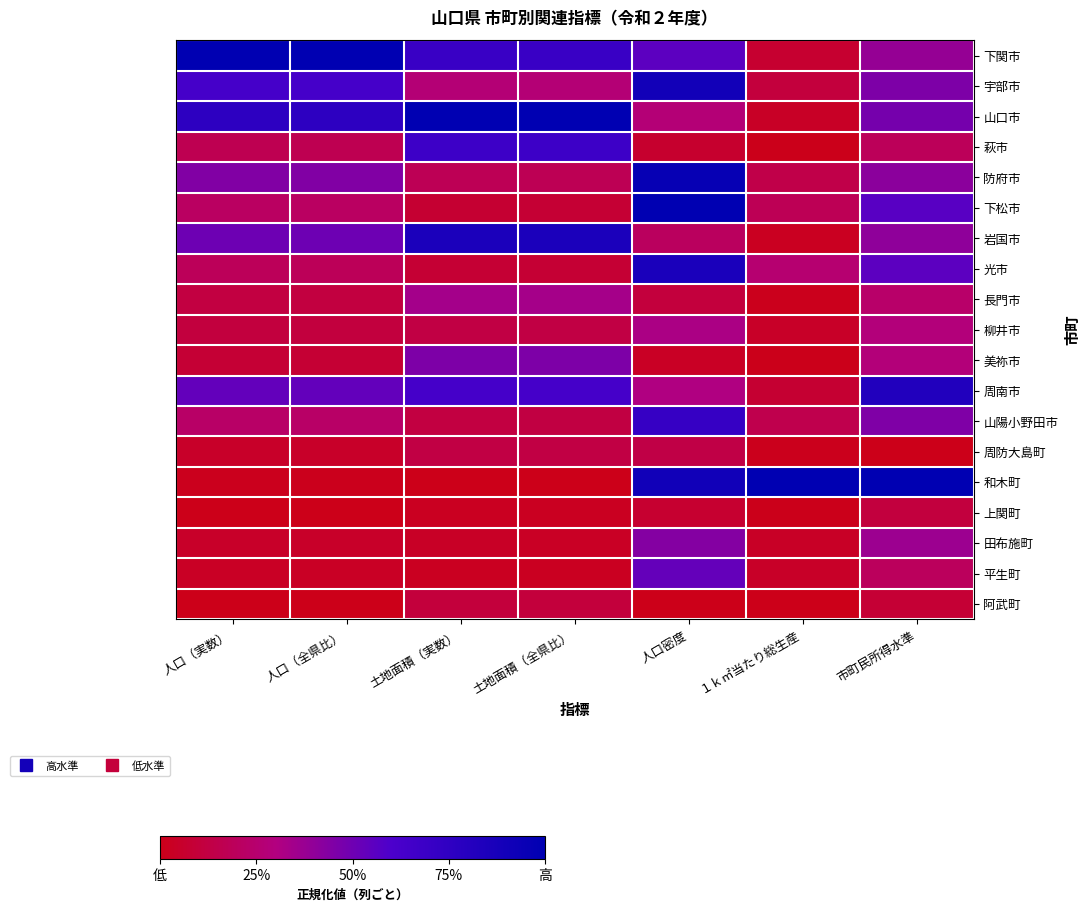

Reading left to right, list all the values displayed in this chart.

下関市: 人口（実数）=1.0	人口（全県比）=1.0	土地面積（実数）=0.7	土地面積（全県比）=0.7	人口密度=0.6	１ｋ㎡当たり総生産=0.1	市町民所得水準=0.4
宇部市: 人口（実数）=0.6	人口（全県比）=0.6	土地面積（実数）=0.3	土地面積（全県比）=0.3	人口密度=0.9	１ｋ㎡当たり総生産=0.1	市町民所得水準=0.5
山口市: 人口（実数）=0.8	人口（全県比）=0.8	土地面積（実数）=1.0	土地面積（全県比）=1.0	人口密度=0.3	１ｋ㎡当たり総生産=0.0	市町民所得水準=0.5
萩市: 人口（実数）=0.2	人口（全県比）=0.2	土地面積（実数）=0.7	土地面積（全県比）=0.7	人口密度=0.1	１ｋ㎡当たり総生産=0.0	市町民所得水準=0.2
防府市: 人口（実数）=0.4	人口（全県比）=0.4	土地面積（実数）=0.2	土地面積（全県比）=0.2	人口密度=1.0	１ｋ㎡当たり総生産=0.1	市町民所得水準=0.4
下松市: 人口（実数）=0.2	人口（全県比）=0.2	土地面積（実数）=0.1	土地面積（全県比）=0.1	人口密度=1.0	１ｋ㎡当たり総生産=0.2	市町民所得水準=0.6
岩国市: 人口（実数）=0.5	人口（全県比）=0.5	土地面積（実数）=0.9	土地面積（全県比）=0.9	人口密度=0.2	１ｋ㎡当たり総生産=0.0	市町民所得水準=0.4
光市: 人口（実数）=0.2	人口（全県比）=0.2	土地面積（実数）=0.1	土地面積（全県比）=0.1	人口密度=0.9	１ｋ㎡当たり総生産=0.3	市町民所得水準=0.6
長門市: 人口（実数）=0.1	人口（全県比）=0.1	土地面積（実数）=0.3	土地面積（全県比）=0.3	人口密度=0.1	１ｋ㎡当たり総生産=0.0	市町民所得水準=0.2
柳井市: 人口（実数）=0.1	人口（全県比）=0.1	土地面積（実数）=0.1	土地面積（全県比）=0.1	人口密度=0.3	１ｋ㎡当たり総生産=0.0	市町民所得水準=0.3
美祢市: 人口（実数）=0.1	人口（全県比）=0.1	土地面積（実数）=0.5	土地面積（全県比）=0.5	人口密度=0.0	１ｋ㎡当たり総生産=0.0	市町民所得水準=0.3
周南市: 人口（実数）=0.5	人口（全県比）=0.5	土地面積（実数）=0.6	土地面積（全県比）=0.6	人口密度=0.3	１ｋ㎡当たり総生産=0.1	市町民所得水準=0.8
山陽小野田市: 人口（実数）=0.2	人口（全県比）=0.2	土地面積（実数）=0.1	土地面積（全県比）=0.1	人口密度=0.7	１ｋ㎡当たり総生産=0.2	市町民所得水準=0.5
周防大島町: 人口（実数）=0.0	人口（全県比）=0.0	土地面積（実数）=0.1	土地面積（全県比）=0.1	人口密度=0.1	１ｋ㎡当たり総生産=0.0	市町民所得水準=0.0
和木町: 人口（実数）=0.0	人口（全県比）=0.0	土地面積（実数）=0.0	土地面積（全県比）=0.0	人口密度=0.9	１ｋ㎡当たり総生産=1.0	市町民所得水準=1.0
上関町: 人口（実数）=0.0	人口（全県比）=0.0	土地面積（実数）=0.0	土地面積（全県比）=0.0	人口密度=0.1	１ｋ㎡当たり総生産=0.0	市町民所得水準=0.1
田布施町: 人口（実数）=0.0	人口（全県比）=0.0	土地面積（実数）=0.0	土地面積（全県比）=0.0	人口密度=0.4	１ｋ㎡当たり総生産=0.0	市町民所得水準=0.4
平生町: 人口（実数）=0.0	人口（全県比）=0.0	土地面積（実数）=0.0	土地面積（全県比）=0.0	人口密度=0.5	１ｋ㎡当たり総生産=0.0	市町民所得水準=0.2
阿武町: 人口（実数）=0.0	人口（全県比）=0.0	土地面積（実数）=0.1	土地面積（全県比）=0.1	人口密度=0.0	１ｋ㎡当たり総生産=0.0	市町民所得水準=0.1